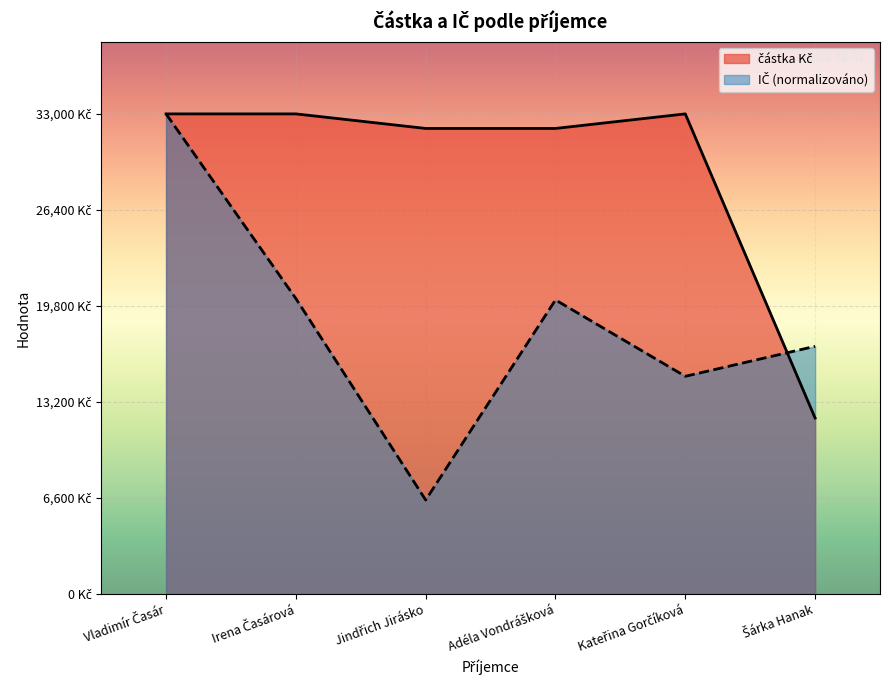

At how many categories does at least one series exceed 13223?

6